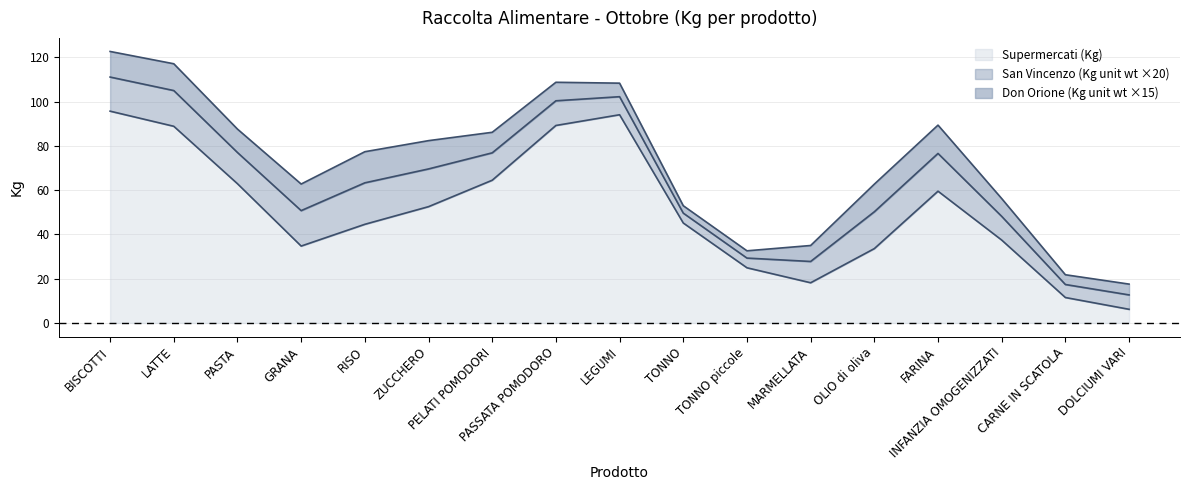

Which series has the largest total across all categories?

Supermercati (Kg)